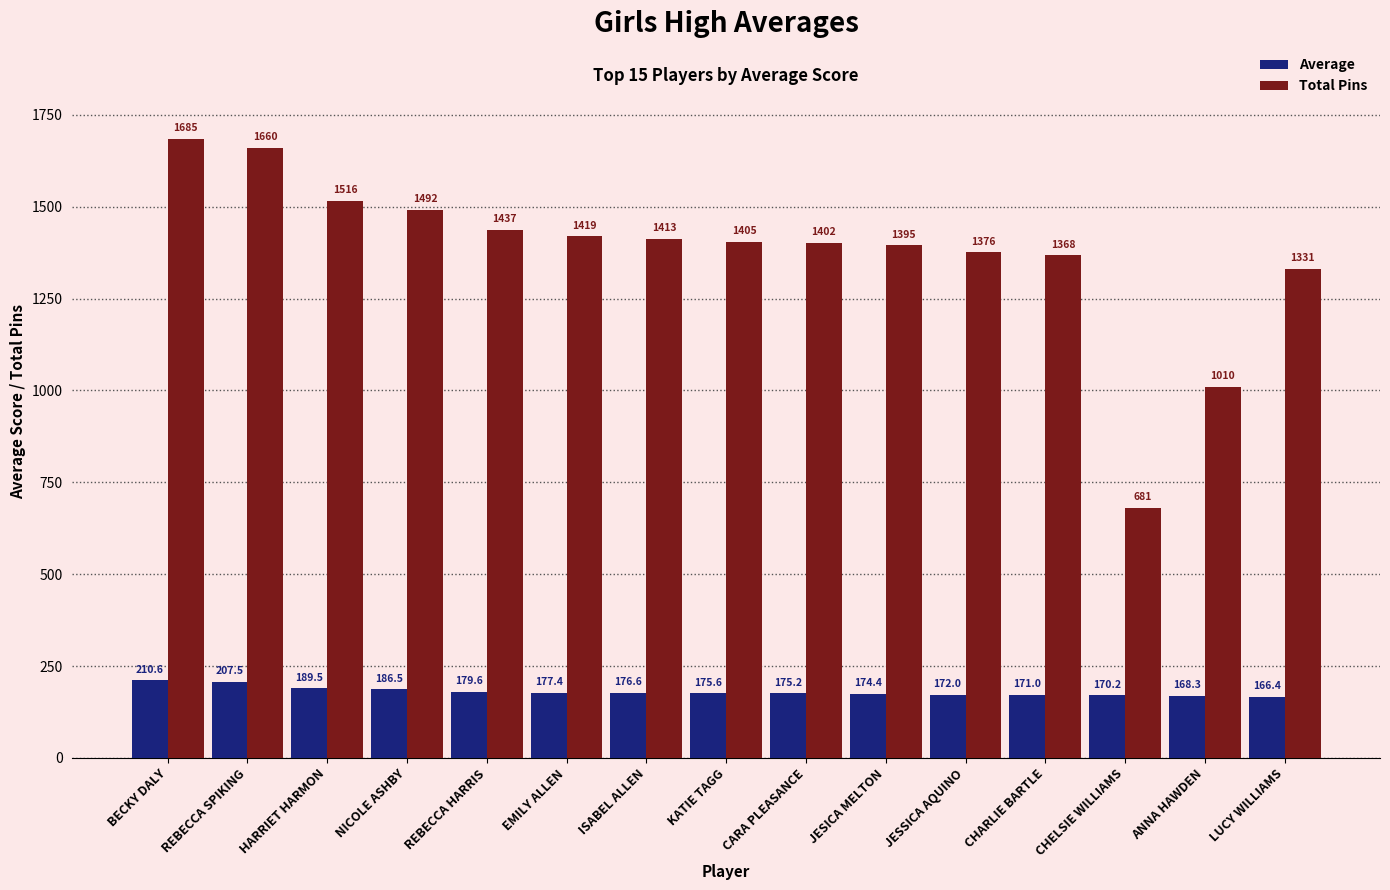

Read the Average value at JESICA MELTON.

174.4